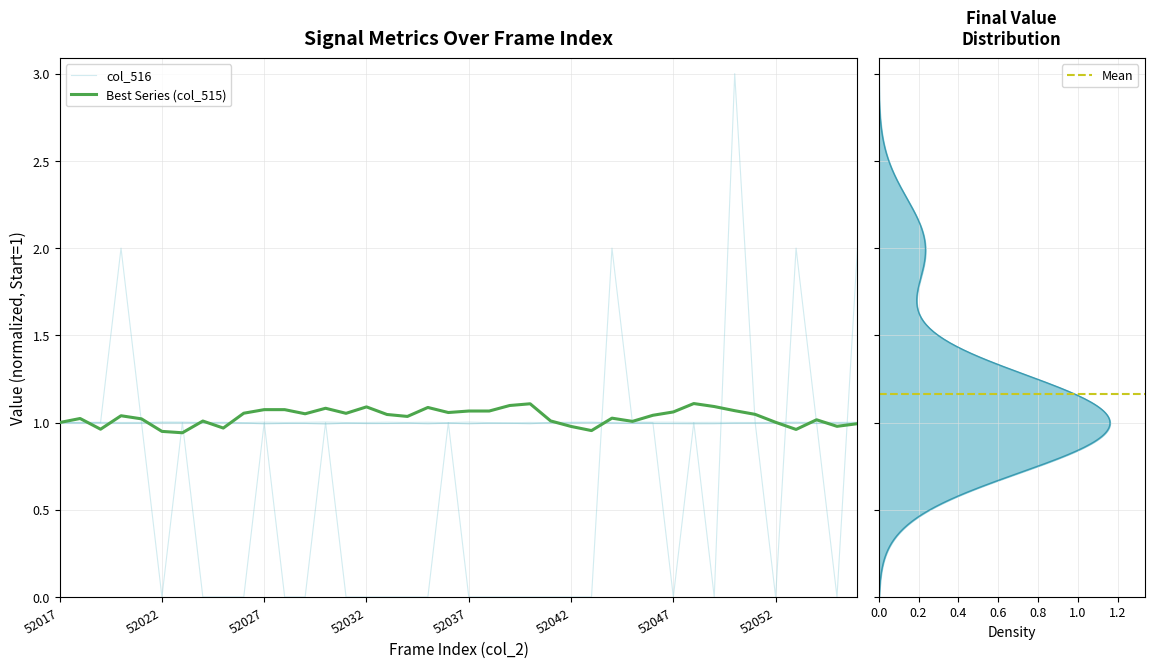

True or false: col_516 and col_517 intersect in this chart.

True